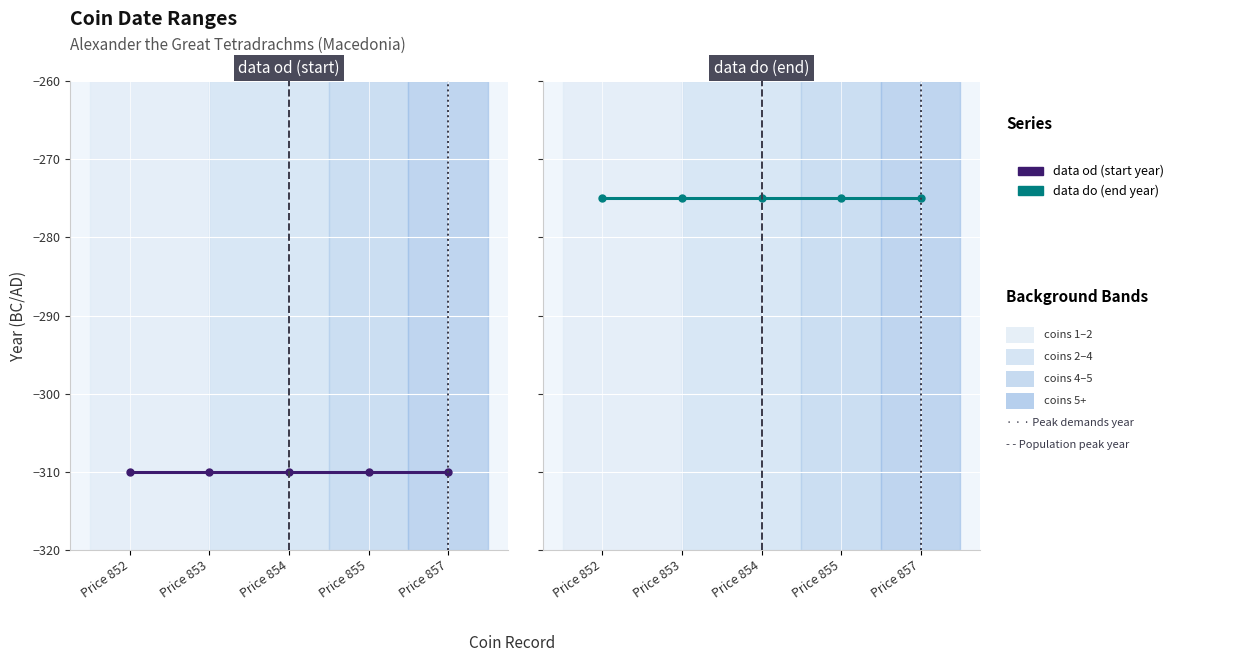

How many categories are shown in the chart?

5